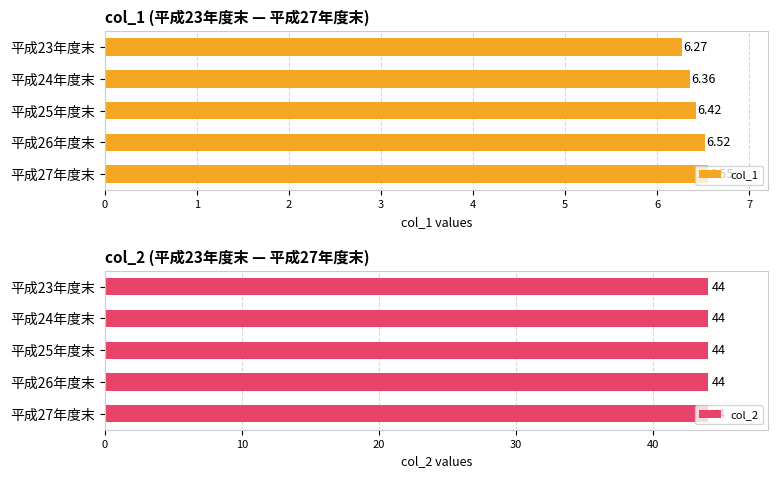

What is the sum of the col_1 values at 平成26年度末 and 平成27年度末?

13.1